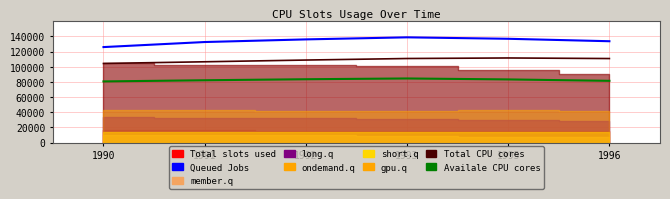

Rank the series at 1993 from highest to lowest value.

Queued Jobs, Total CPU cores, Availale CPU cores